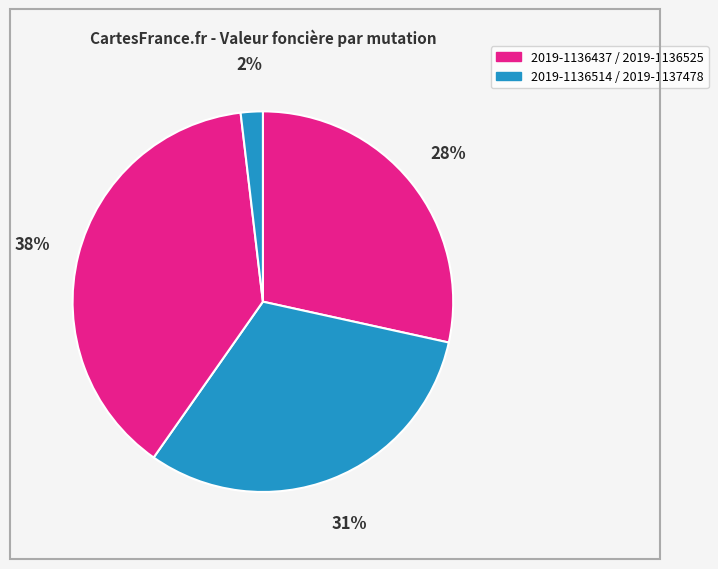

Count the number of slices in the pie.

4